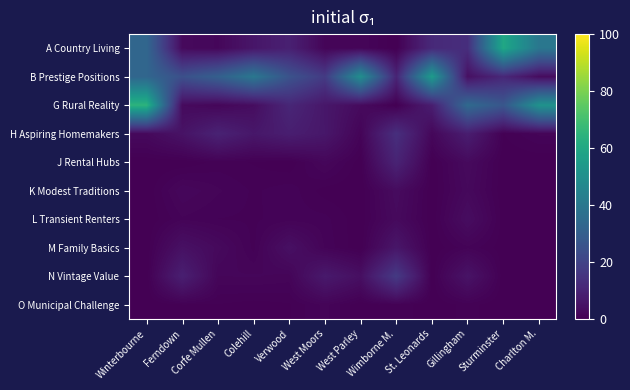

What is the spread (max minus min) of values at Wimborne M.?

17.0